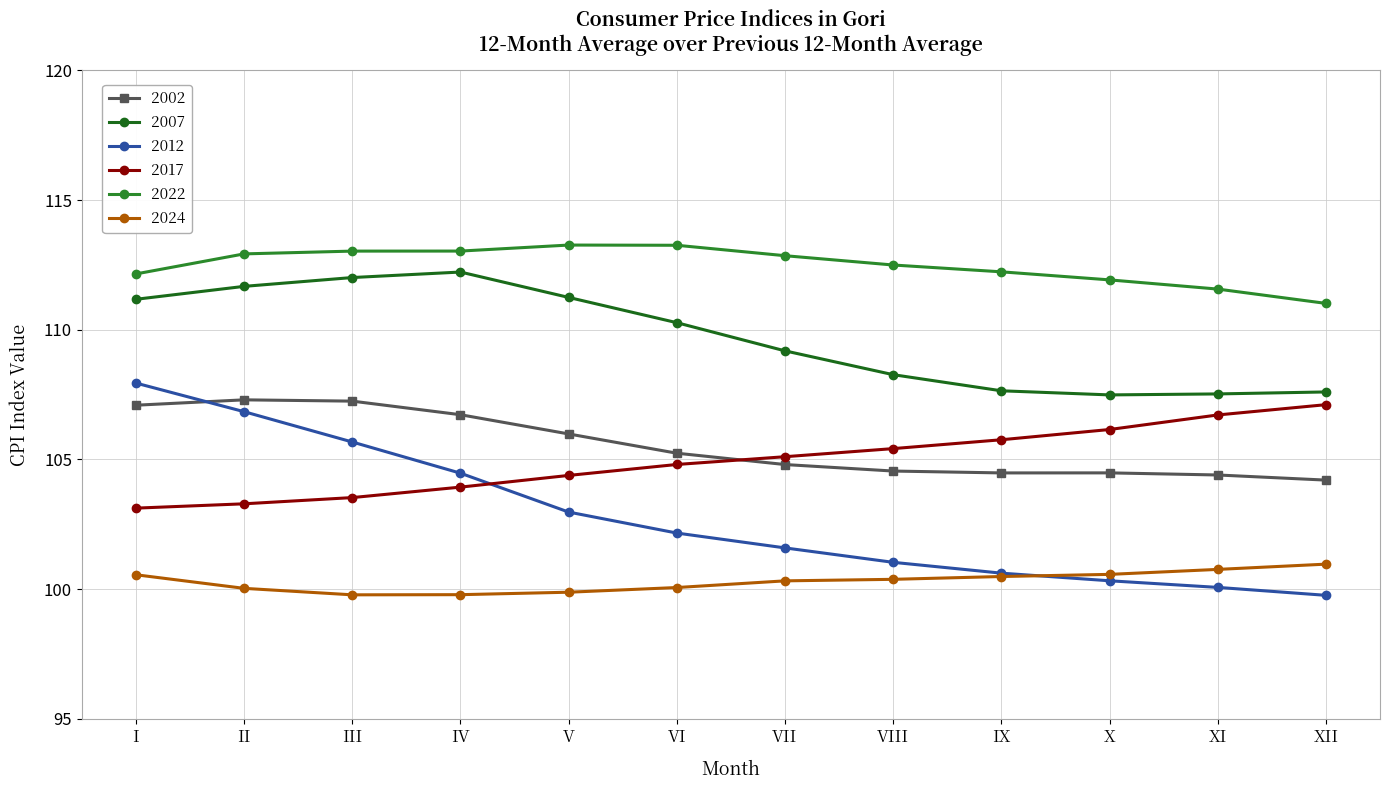

How many interior local valleys does the 2024 series have?

1